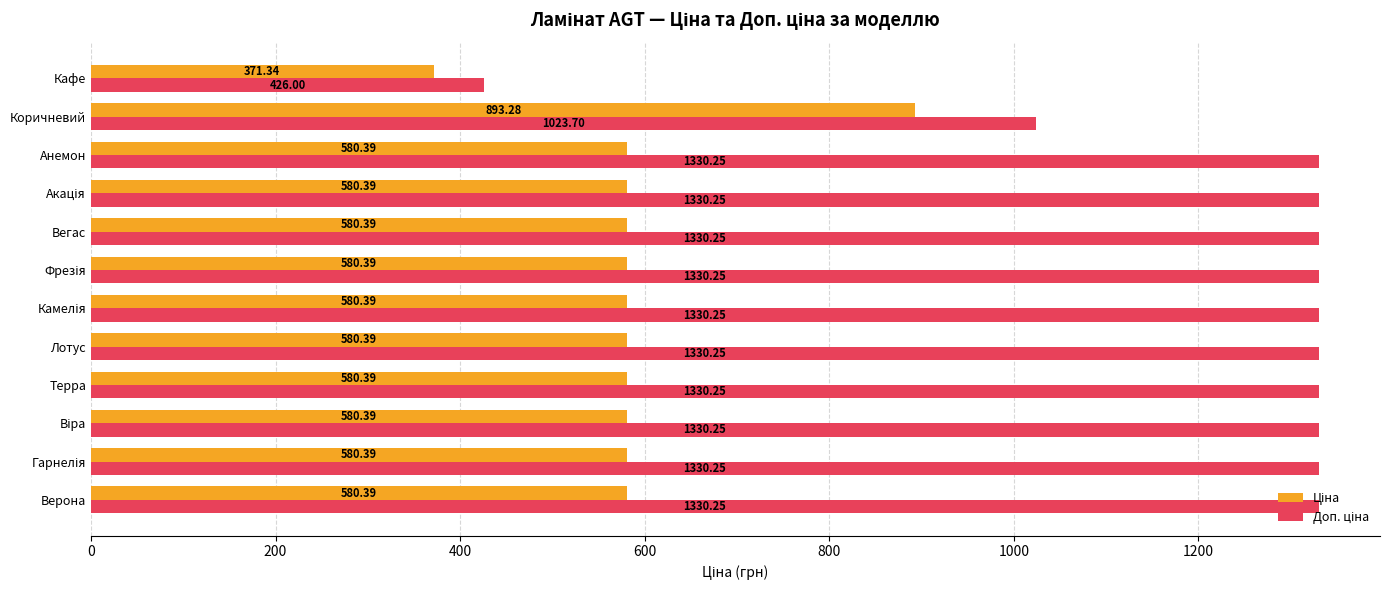

What is the spread (max minus min) of values at Коричневий?

130.4